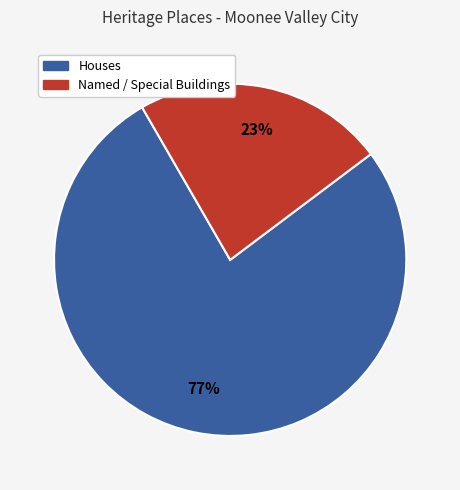

Is there a majority slice in this chart?

Yes